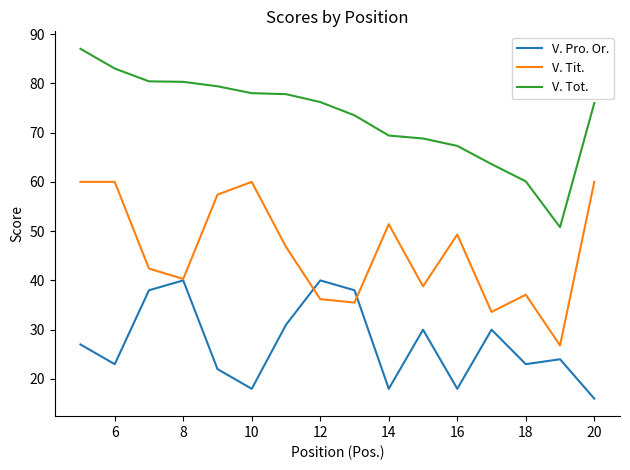

What is the maximum value for V. Tit.?

60.0